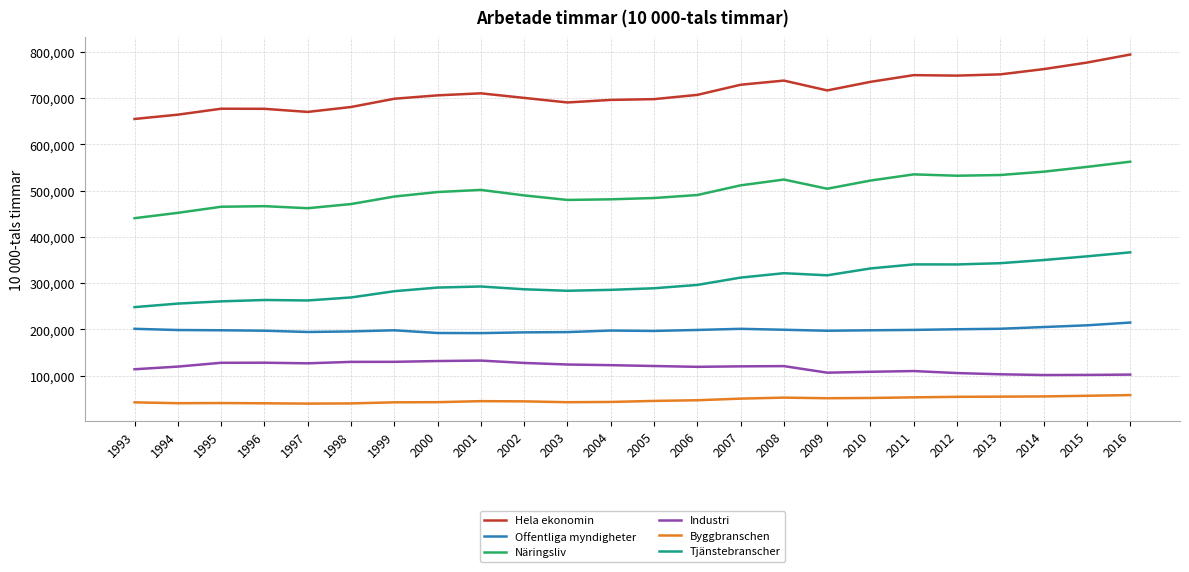

What is the maximum value shown in the chart?

794448.0